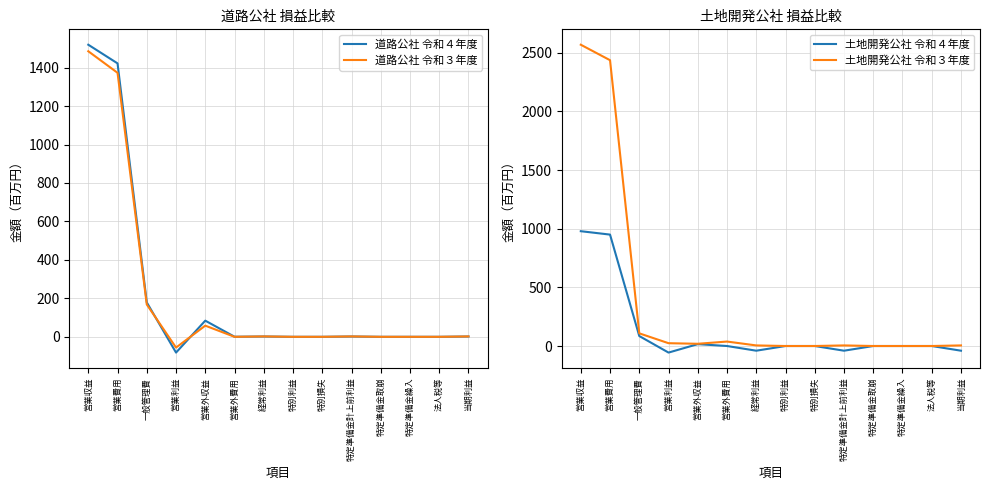

What position from the right is 法人税等?

2